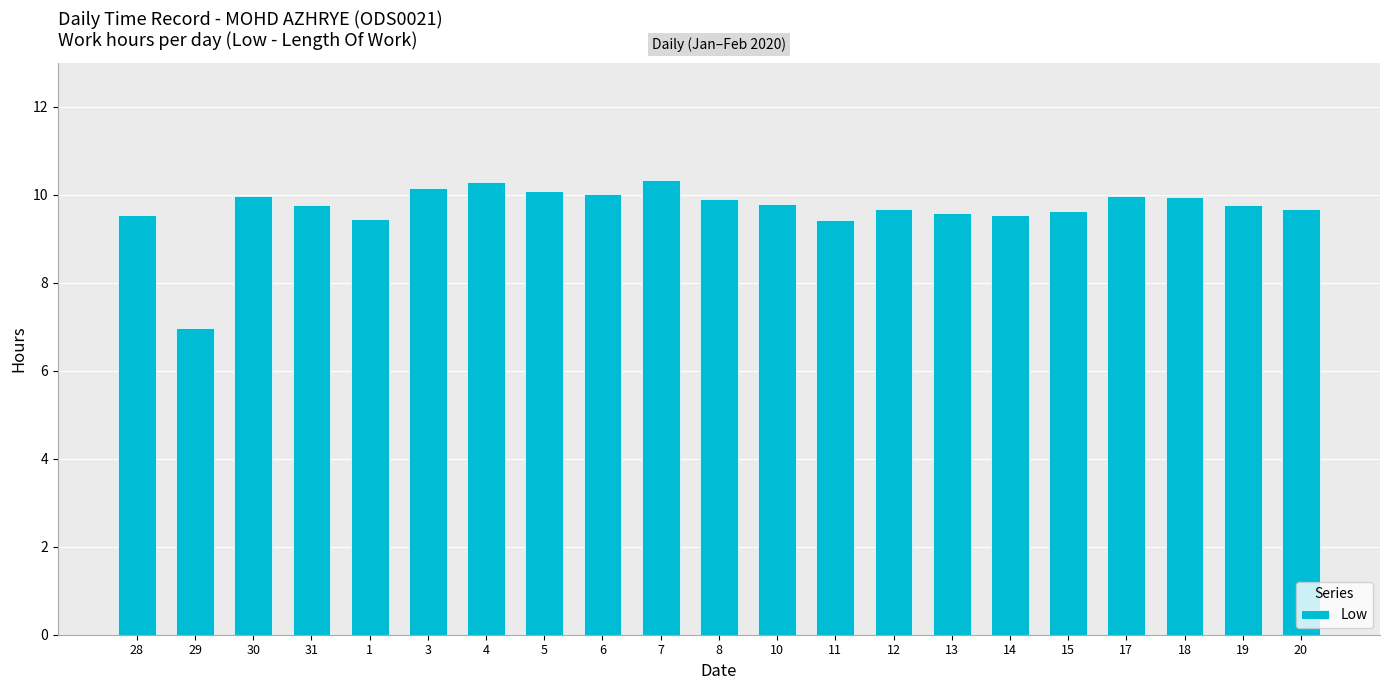

Is it true that the value at 28 is 4.0?

False